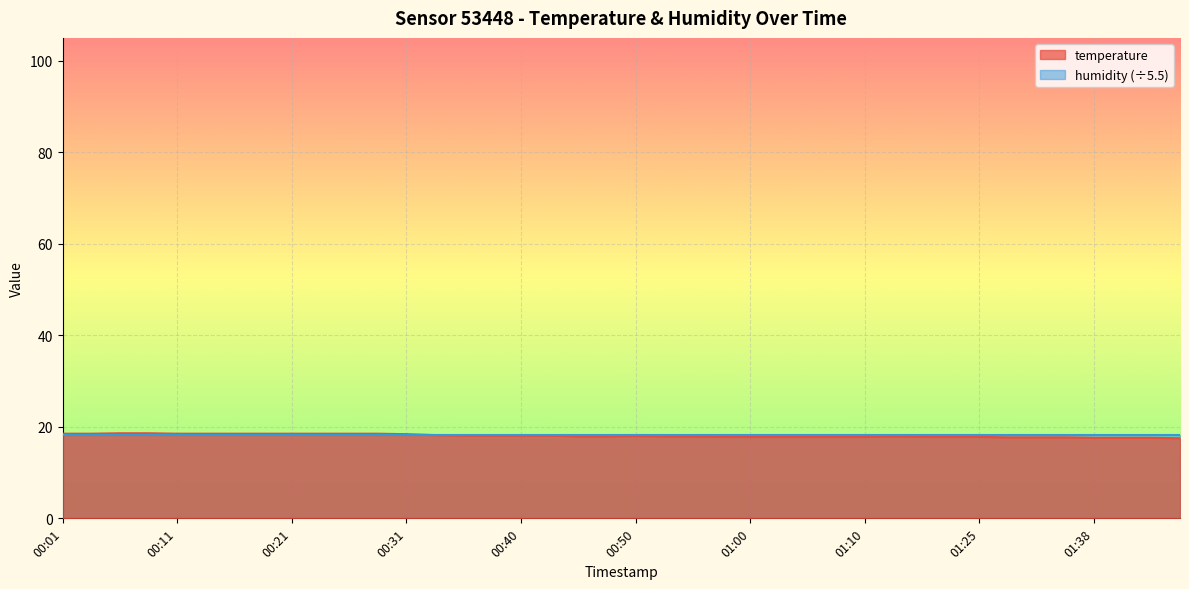

What is the greatest value displayed?

18.6